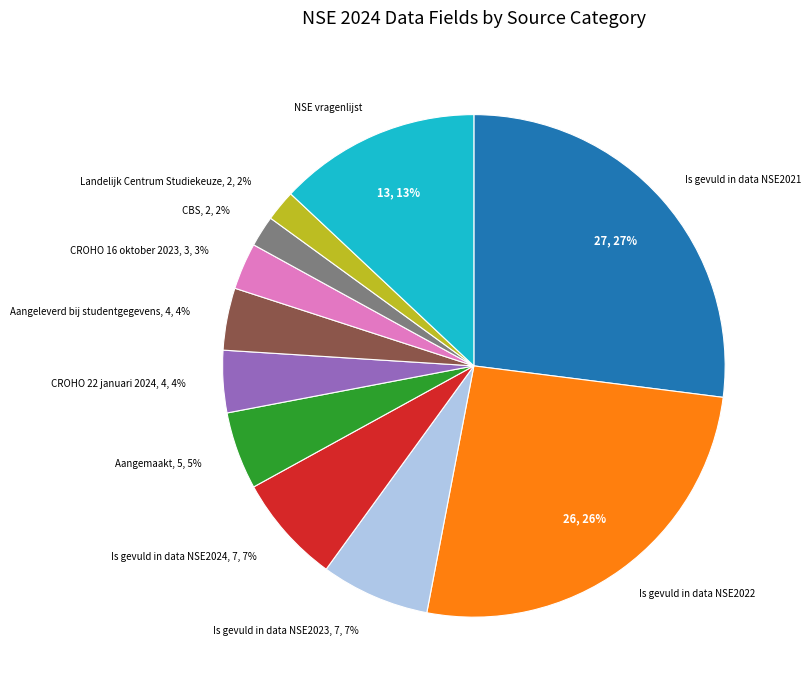

Does any single category account for the majority?

No